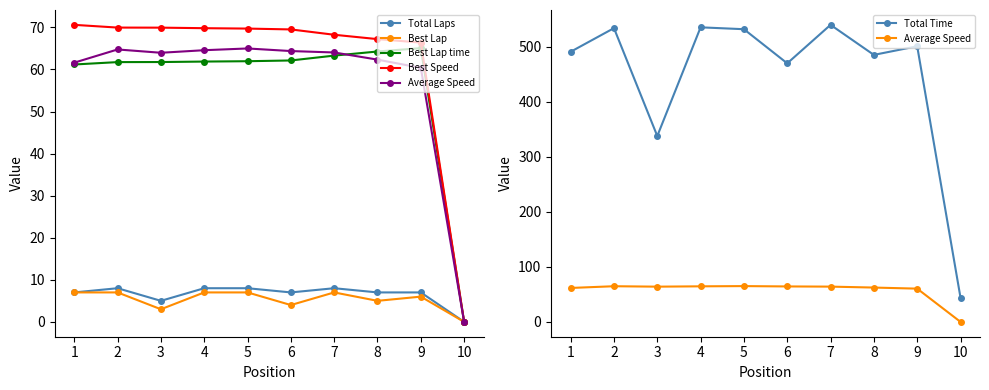

What is the difference between the second highest and second lowest values in the Best Lap time series?

3.1